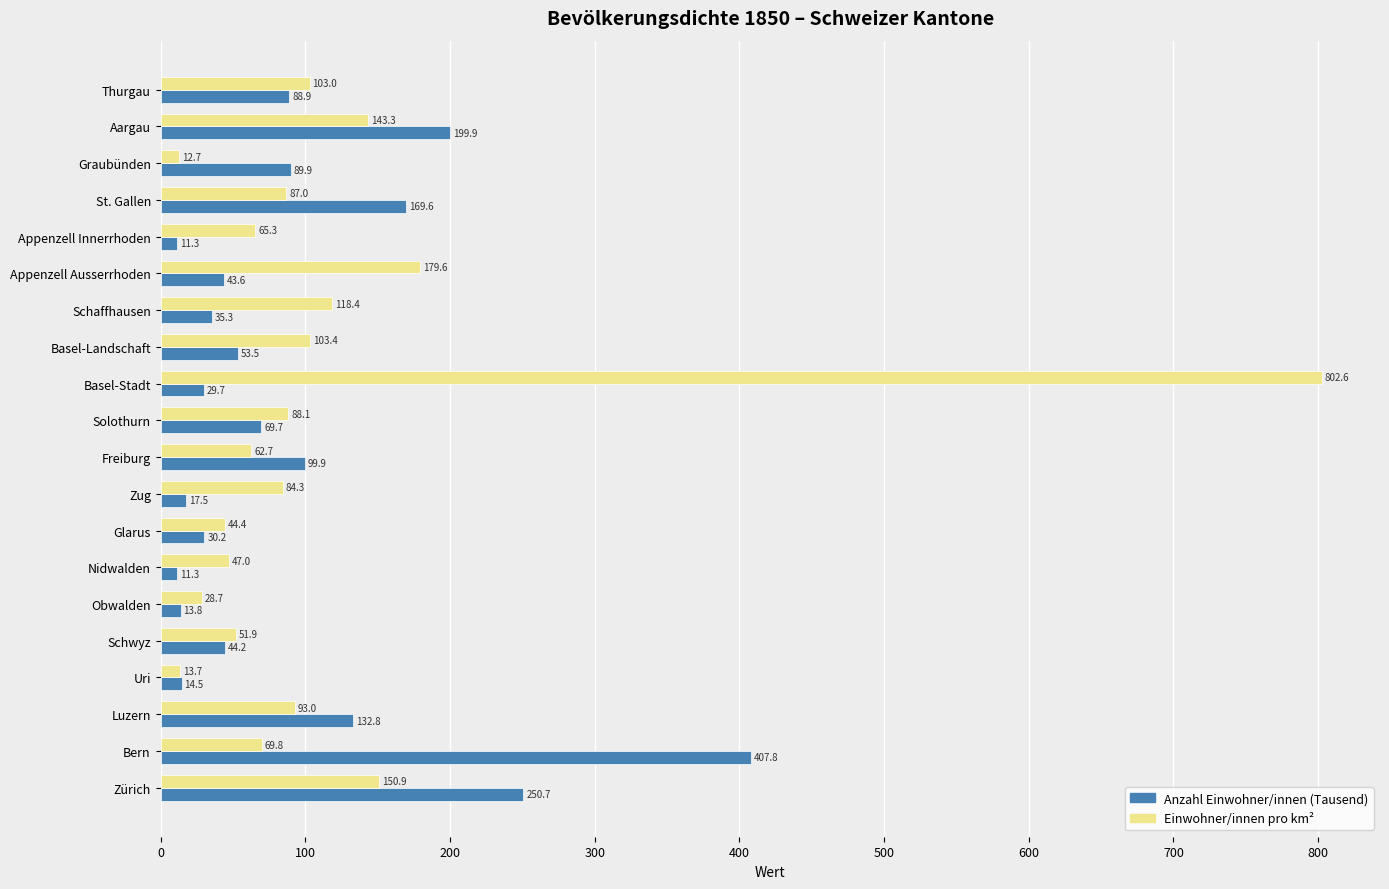

How many data points in Einwohner/innen pro km² are above 86?

10